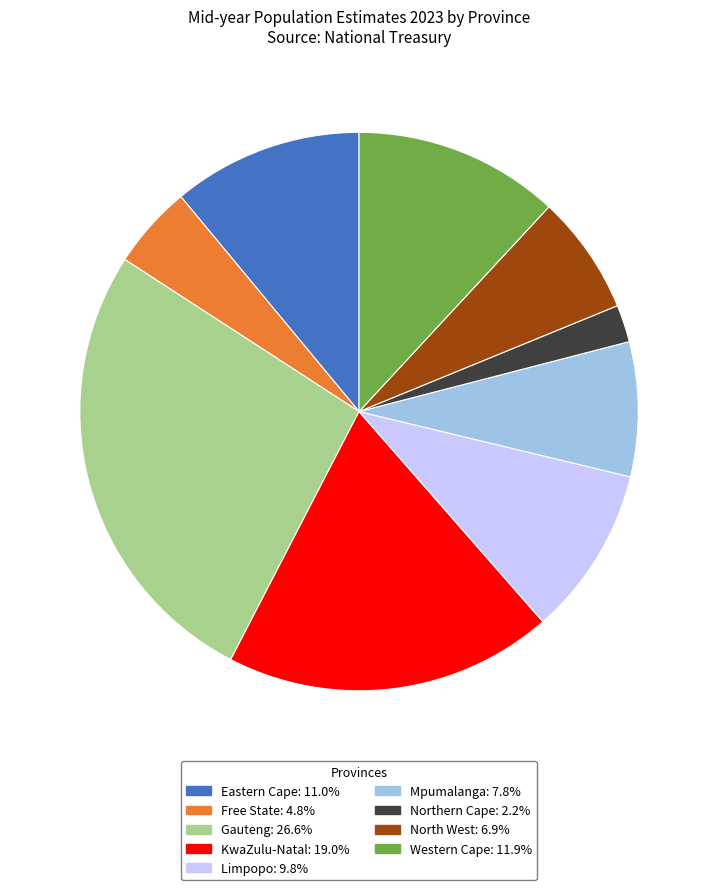

Is the sum of Northern Cape and Western Cape greater than half?

No